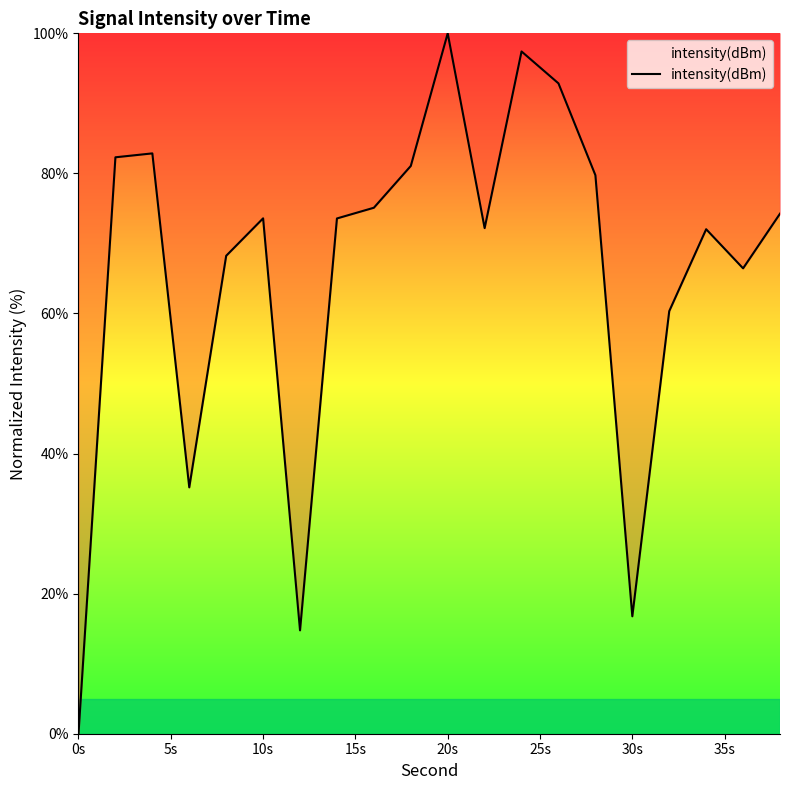

What is the difference between the maximum and minimum values?

100.0